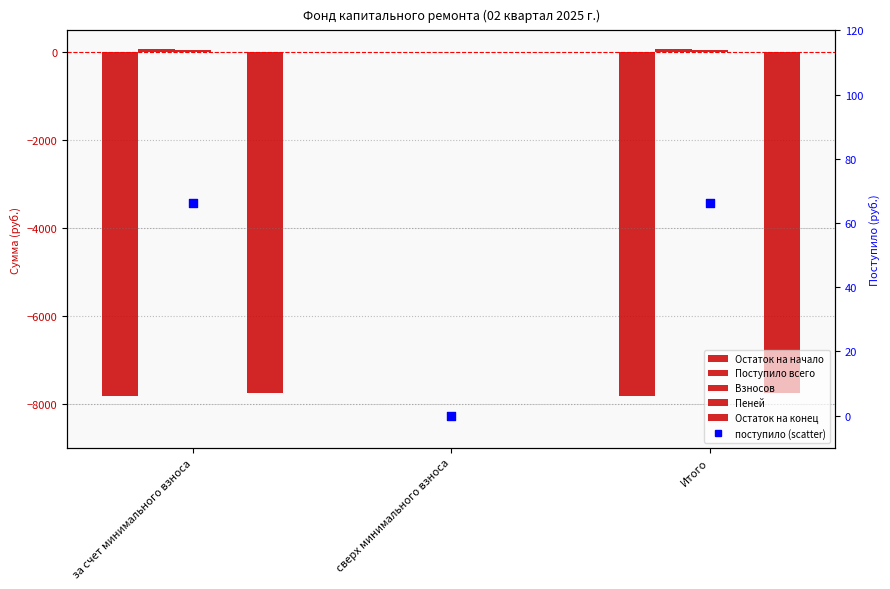

Which series reaches the maximum Y coordinate?

Поступило всего